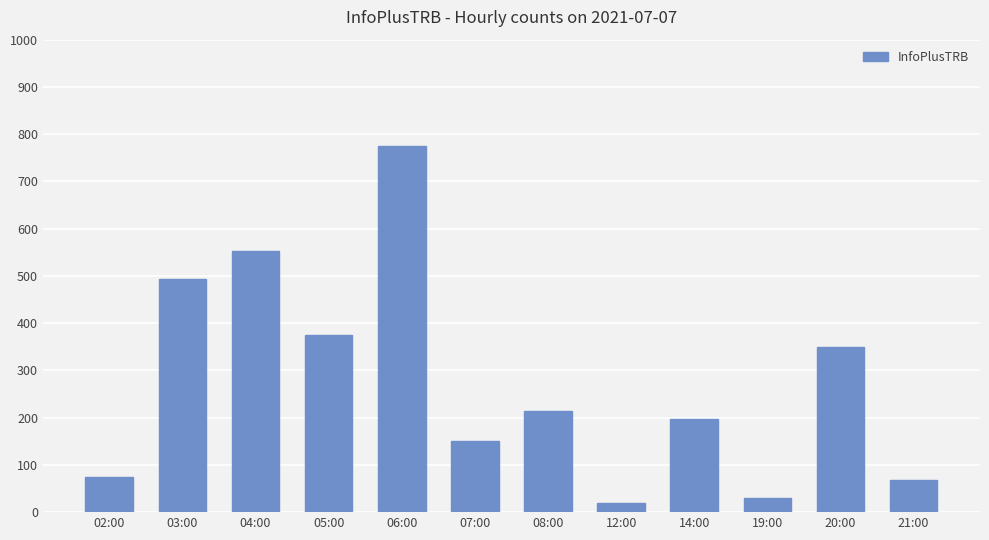

At which label does the data first exceed 214?

03:00